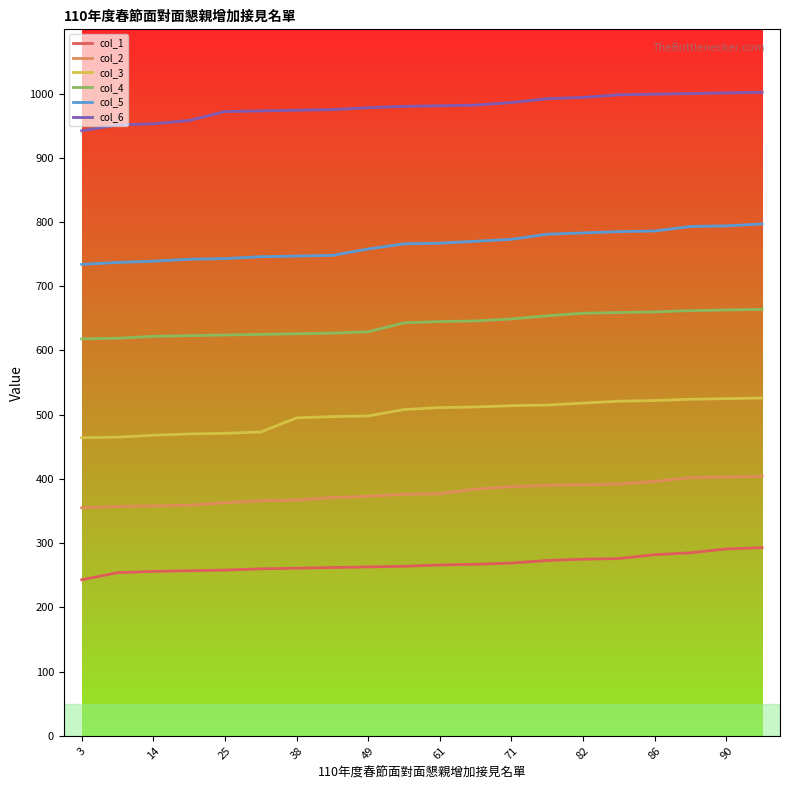

What is the difference between the second highest and minimum values in the col_1 series?

48